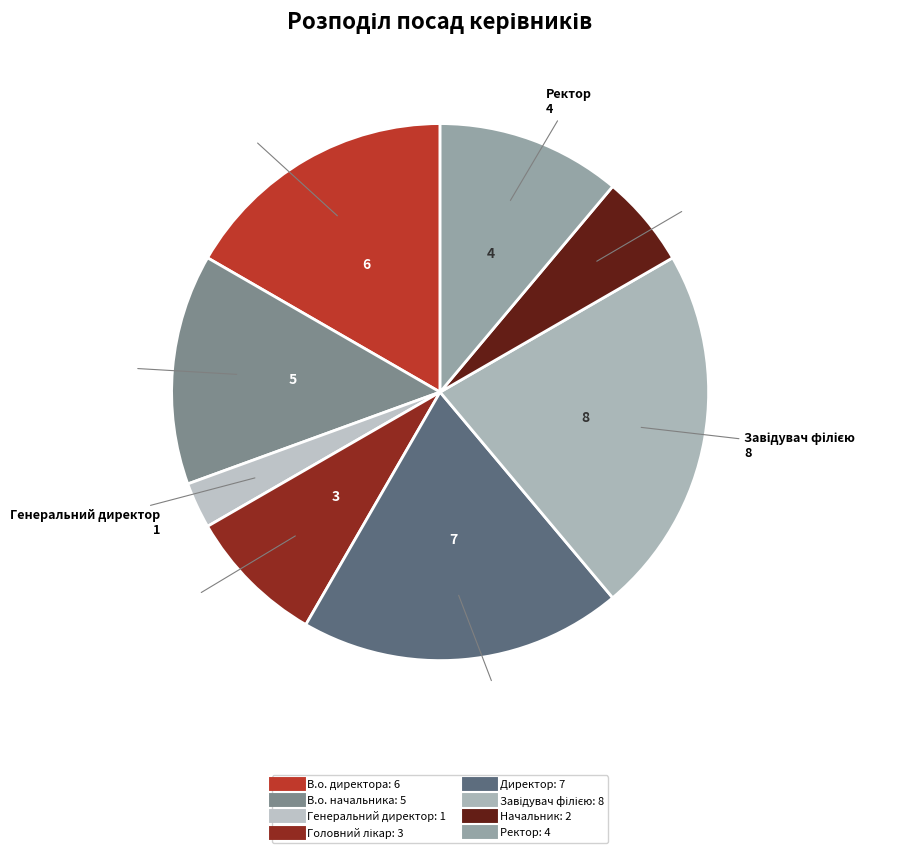

Do Ректор and В.о. начальника together represent more than half of the pie?

No